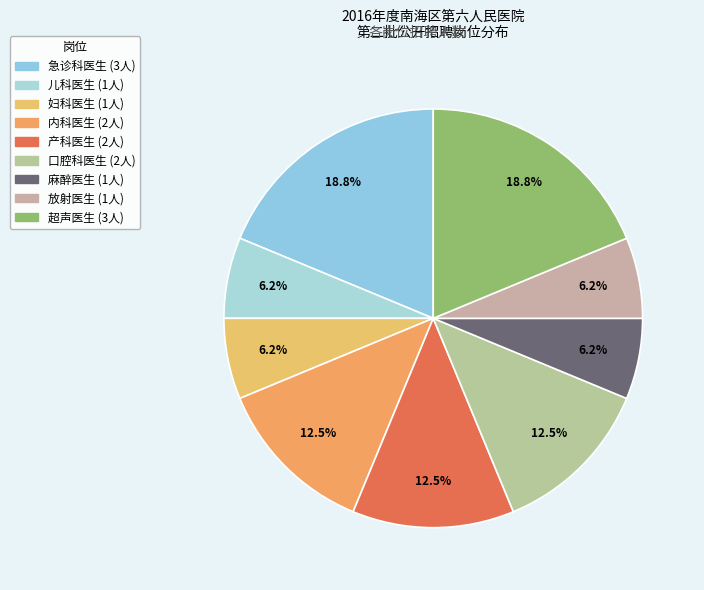

True or false: 儿科医生 accounts for 6% of the total.

True